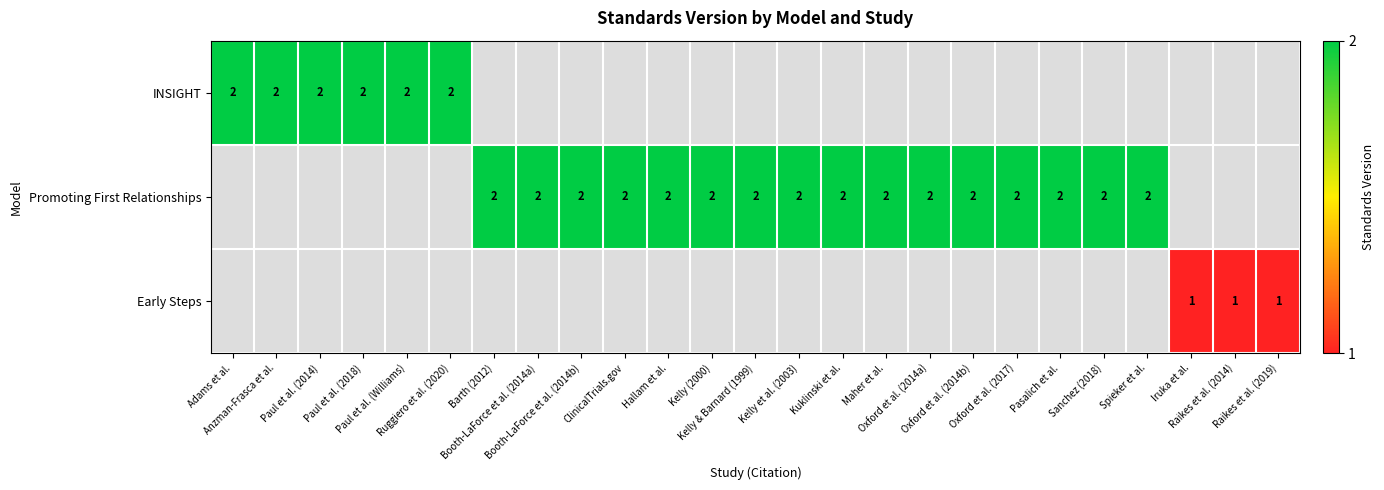

How many values in Early Steps are above zero?

3